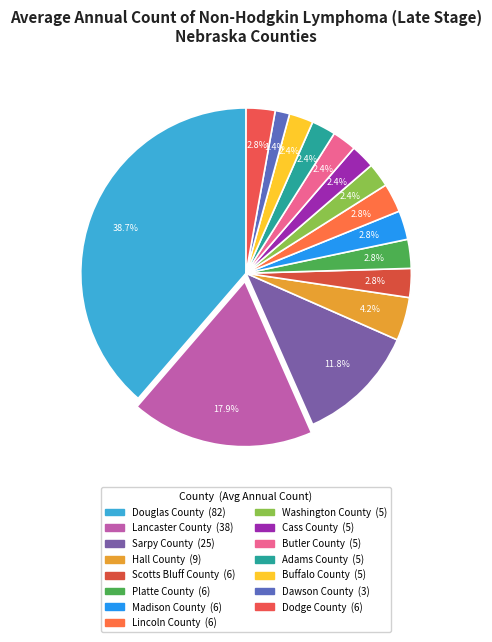

Which category has the biggest portion of the pie?

Douglas County